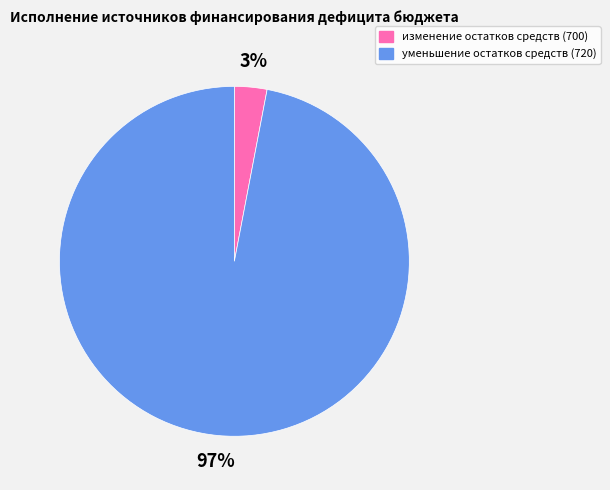

What is the ratio of the value at уменьшение остатков средств (720) to the value at изменение остатков средств (700)?

32.3